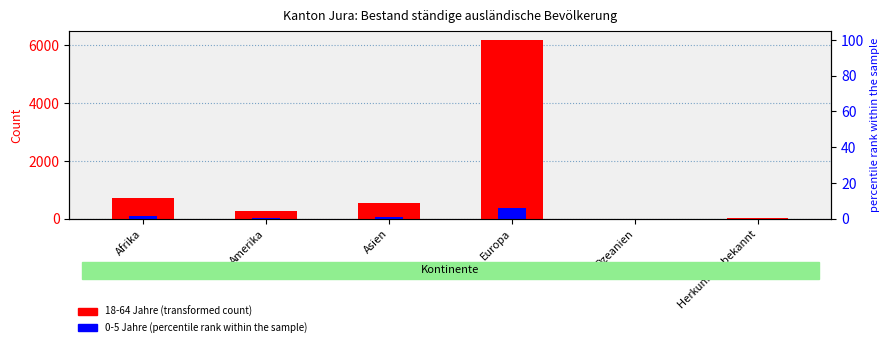

What is the sum of all 18-64 Jahre values?

7727